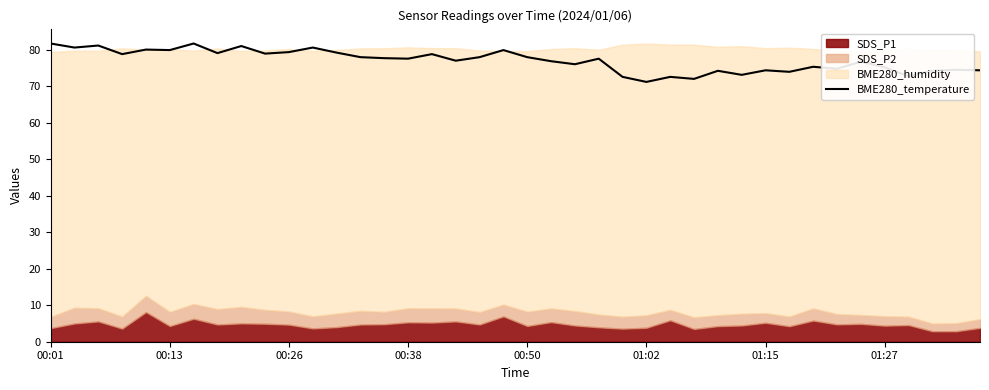

How many values are below 77?

18